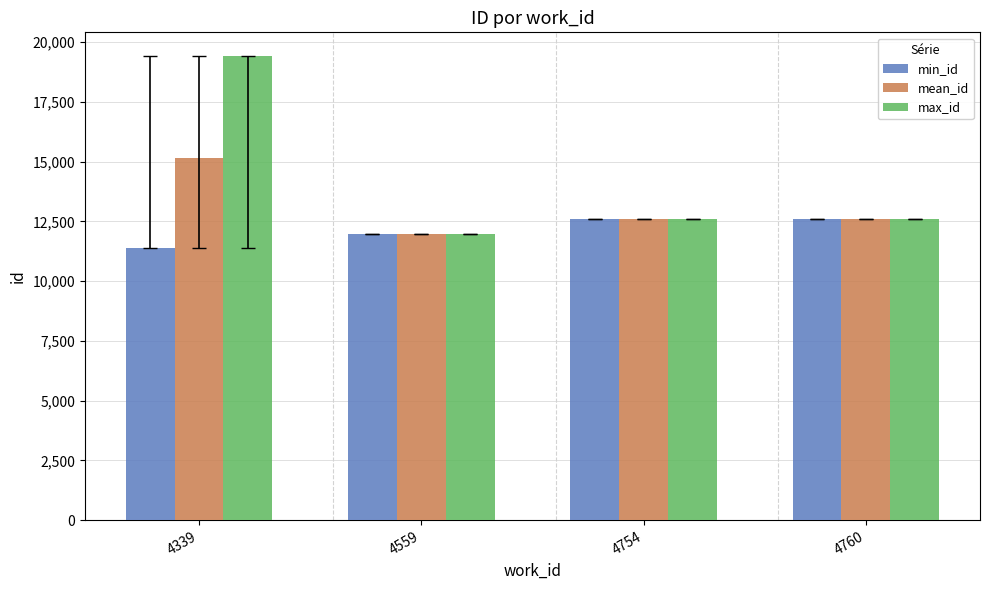

Rank the series by their maximum value, from highest to lowest.

max_id, mean_id, min_id